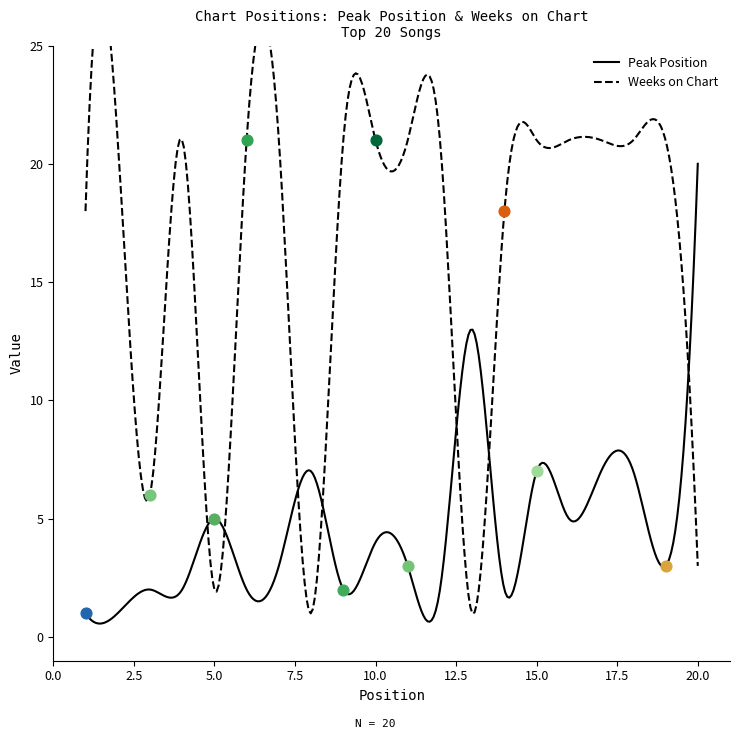

Which series has the largest total across all categories?

Weeks on Chart